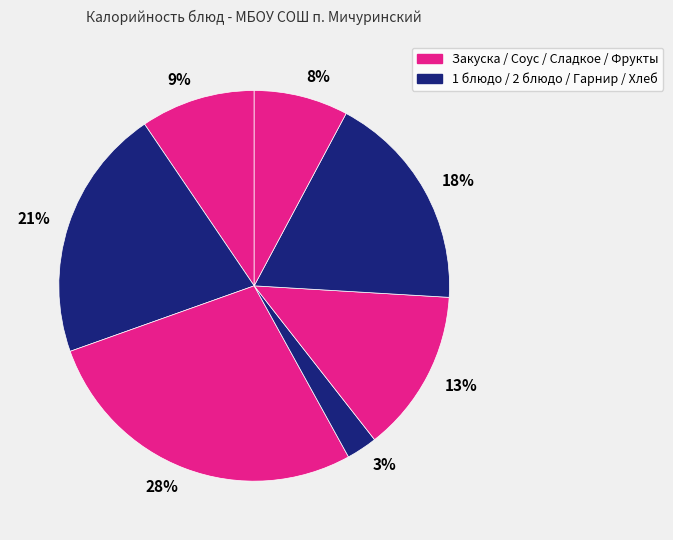

Do 8% and 18% together represent more than half of the pie?

No